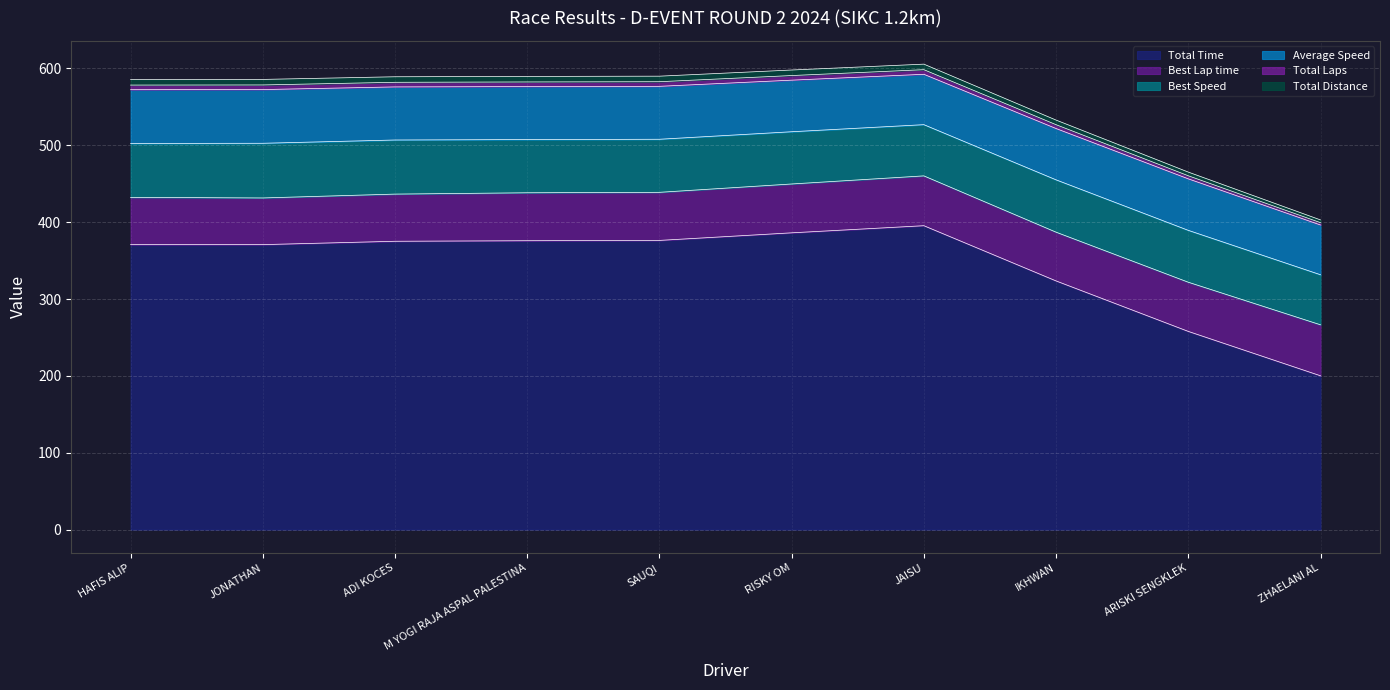

What position from the right is RISKY OM?

5